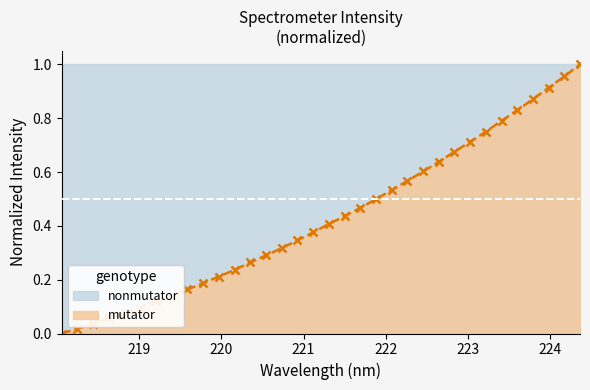

How many values in mutator are above zero?

33